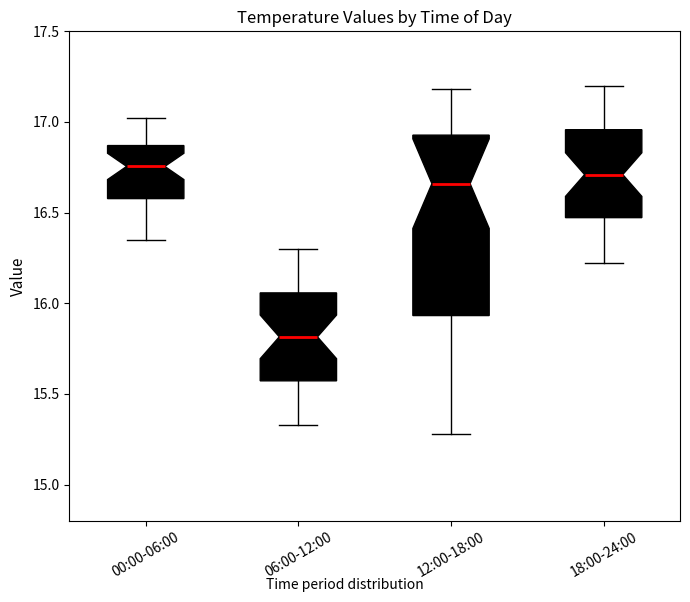

Reading left to right, transcribe this box plot: for each box, give where its median line is, the range the box spans, and where its two whiskers end, as read against the y-axis. The values are not printed on the chart, so give them approximately, as read against the axis.

00:00-06:00: median 16.75, box 16.60 to 16.85, whiskers 16.35 to 17.00
06:00-12:00: median 15.80, box 15.55 to 16.05, whiskers 15.35 to 16.30
12:00-18:00: median 16.65, box 15.95 to 16.95, whiskers 15.30 to 17.20
18:00-24:00: median 16.70, box 16.45 to 16.95, whiskers 16.20 to 17.20